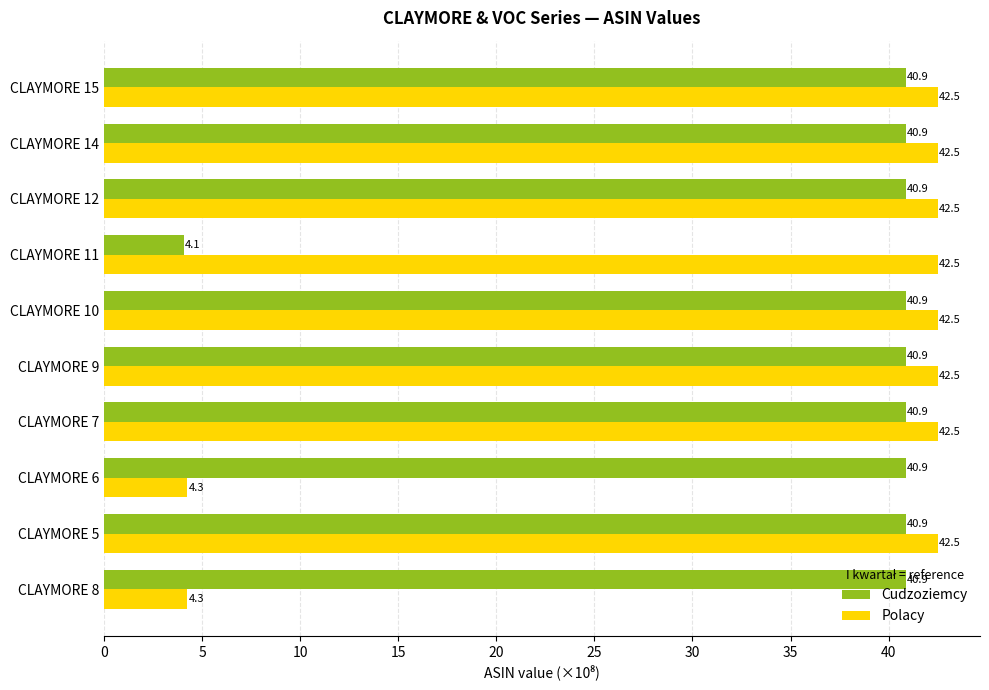

Which category has the lowest value in the Cudzoziemcy series?

CLAYMORE 11